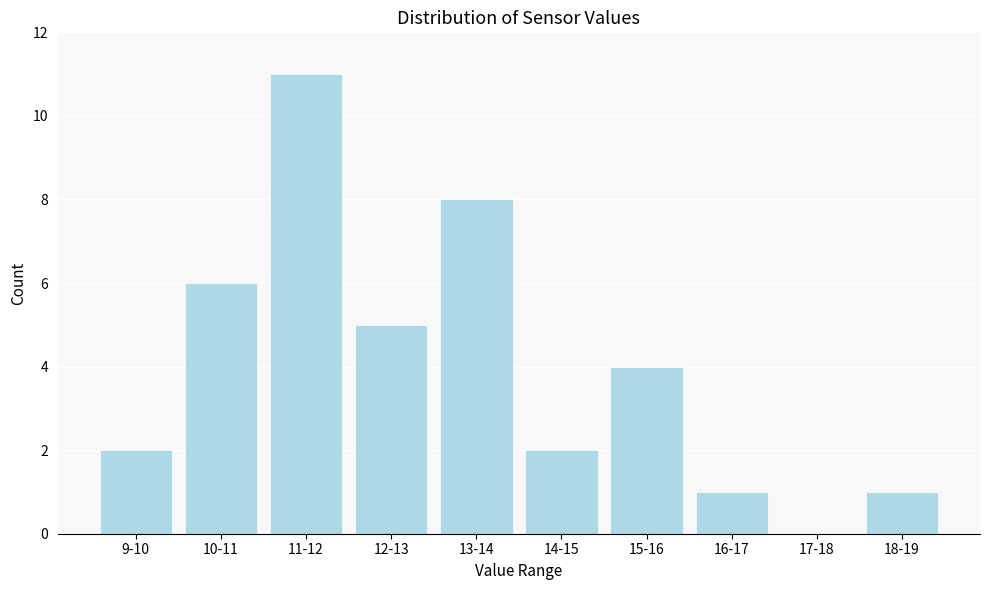

Reading left to right, list all the values displayed in this chart.

9-10=2	10-11=6	11-12=11	12-13=5	13-14=8	14-15=2	15-16=4	16-17=1	17-18=0	18-19=1